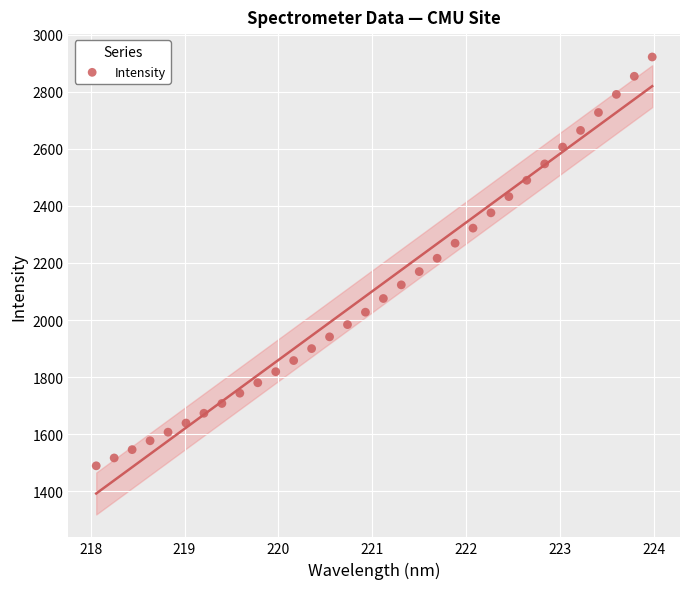

What is the range of Y values (max minus min)?

1431.9